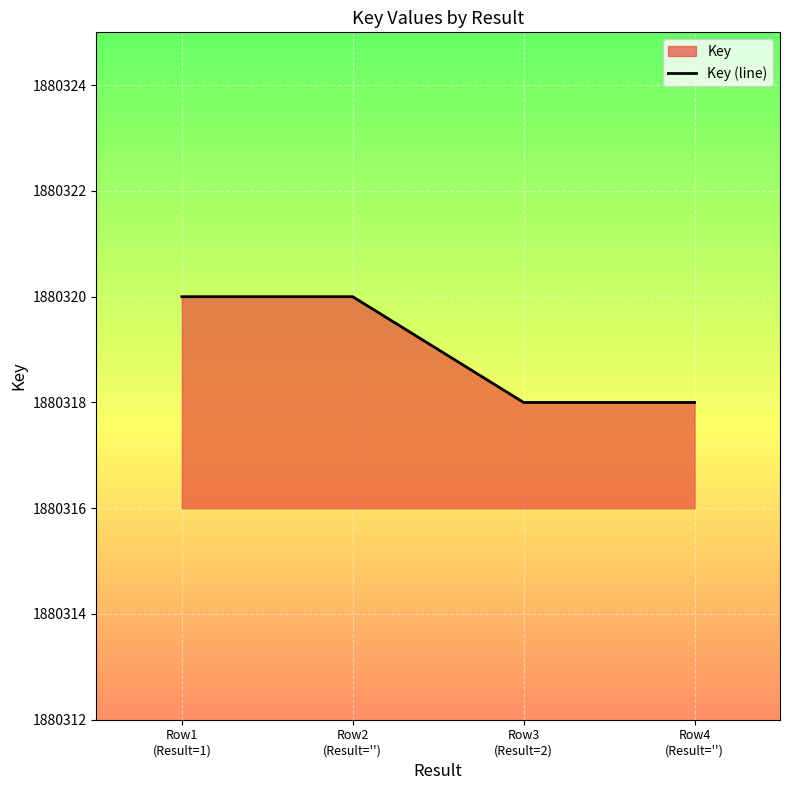

Read the value at Row4
(Result='').

1880318